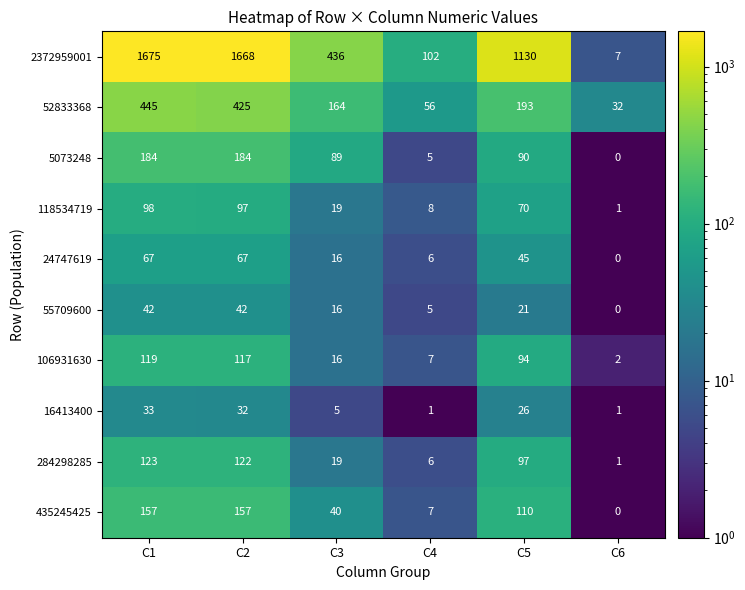

Count the number of data series in this chart.

10